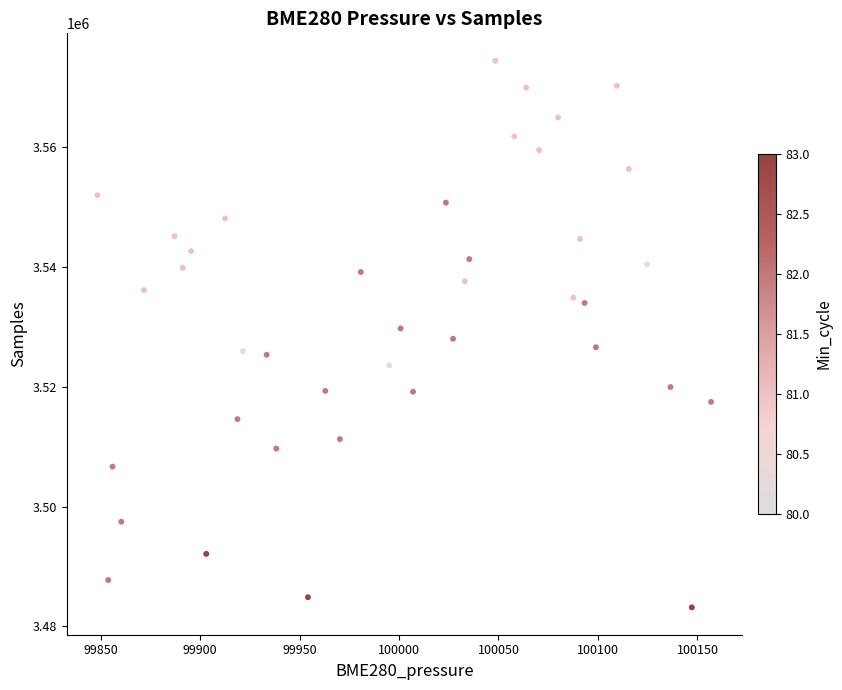

What is the range of Y values (max minus min)?

91256